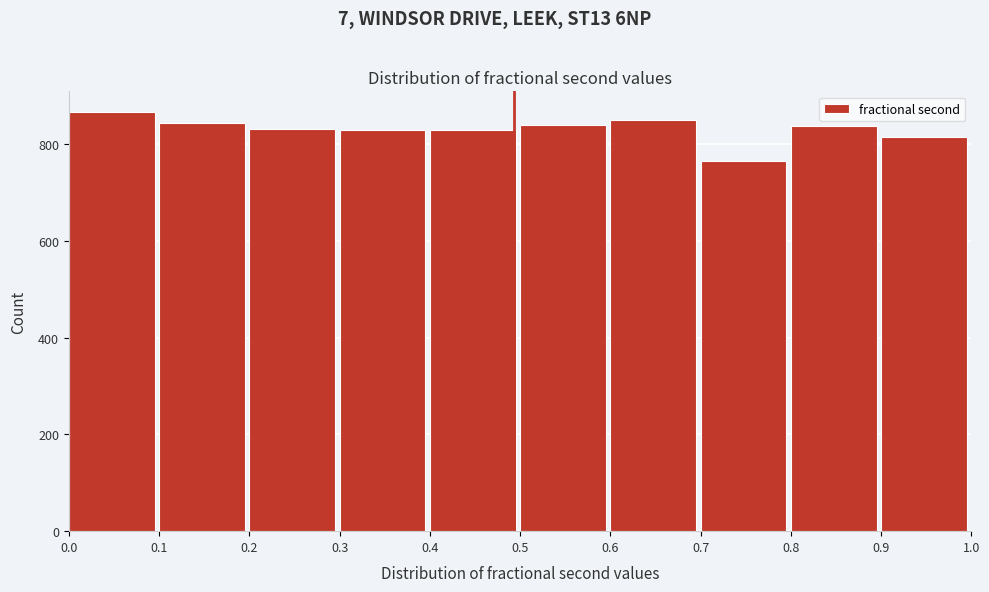

How tall is the bar that spans 0.6 to 0.7 on the x-axis? The values are not printed on the chart, so give them approximately, as read against the axis.

860